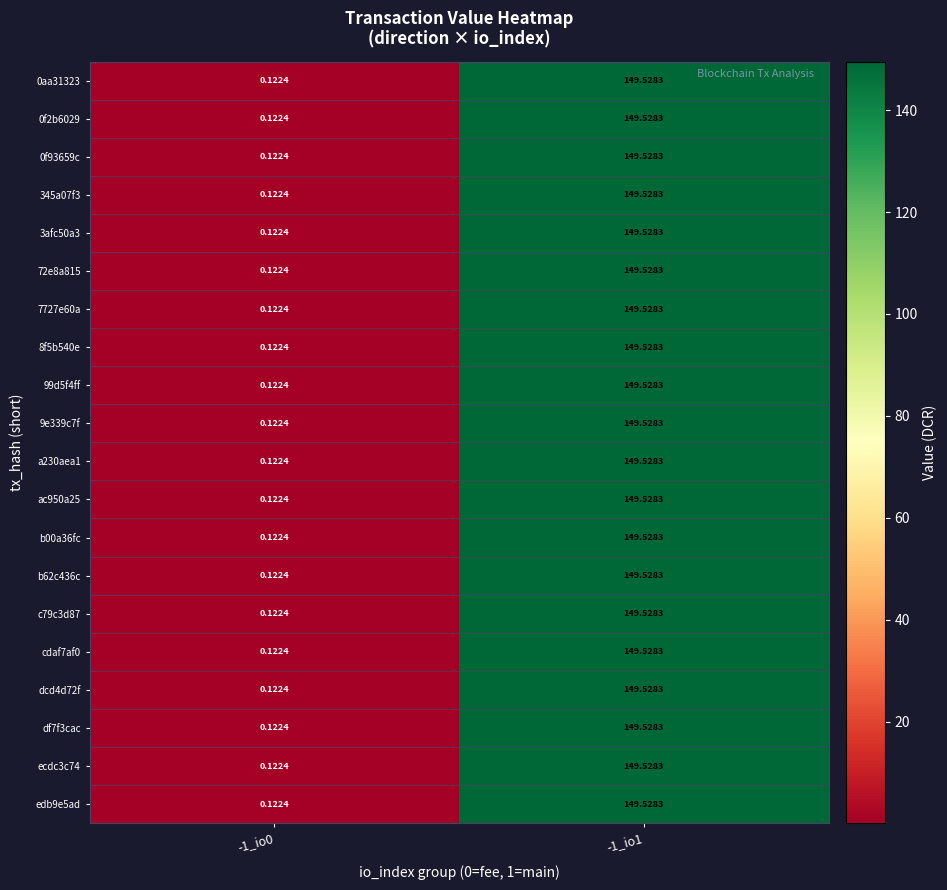

At how many categories does at least one series exceed 14?

1